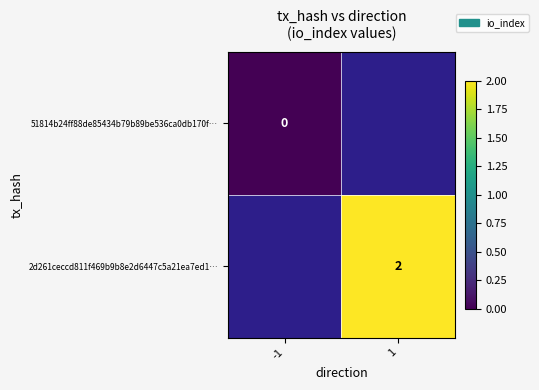

The value of 2d261ceccd811f469b9b8e2d6447c5a21ea7ed1… at 1 is 4. True or false?

False